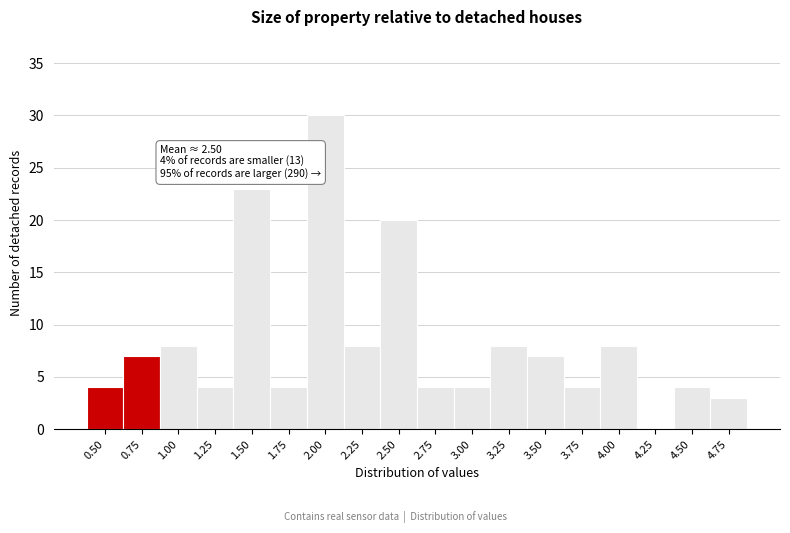

Reading left to right, what are all the values shown in this chart?

0.50=4	0.75=7	1.00=8	1.25=4	1.50=23	1.75=4	2.00=30	2.25=8	2.50=20	2.75=4	3.00=4	3.25=8	3.50=7	3.75=4	4.00=8	4.25=0	4.50=4	4.75=3